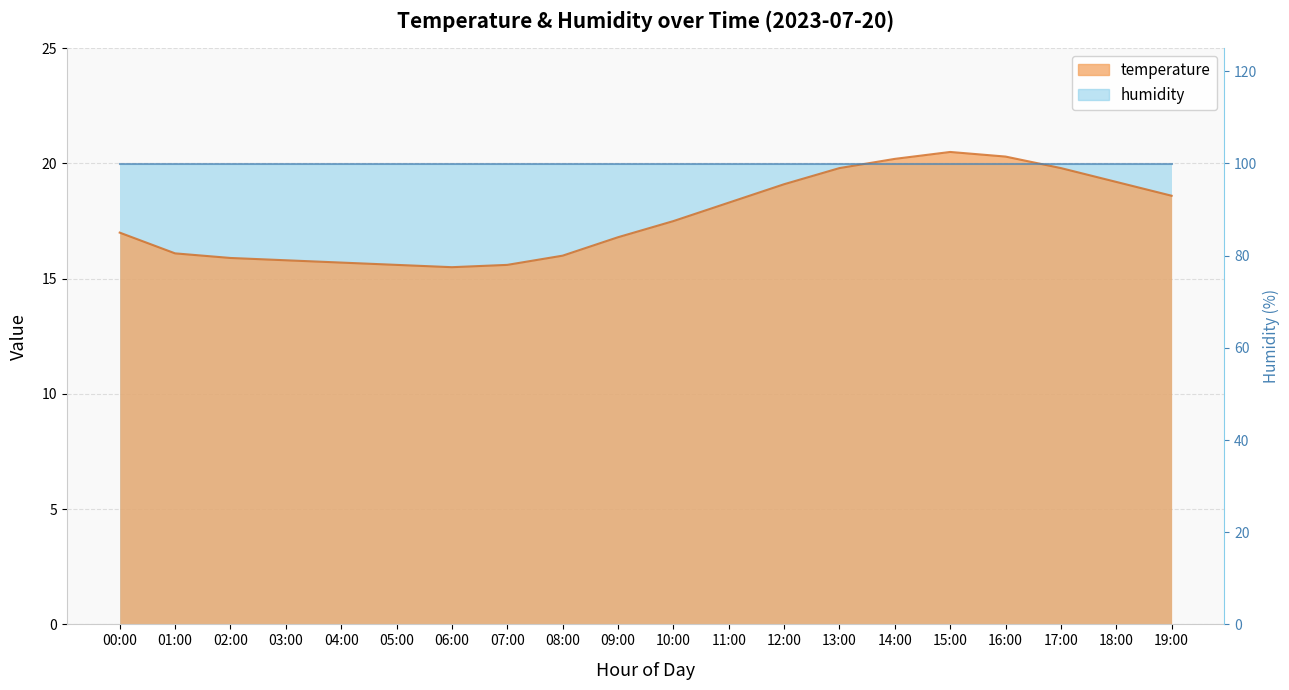

What is the label of the 16th point from the right?

04:00